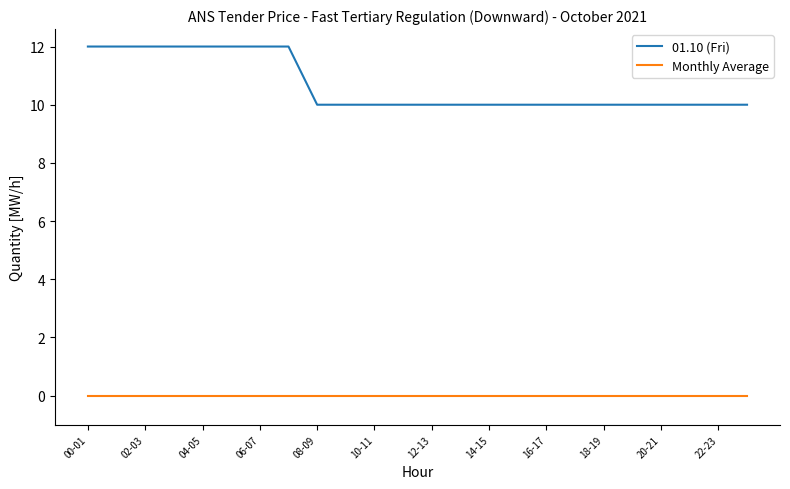

Rank the series by their average value, from lowest to highest.

Monthly Average, 01.10 (Fri)